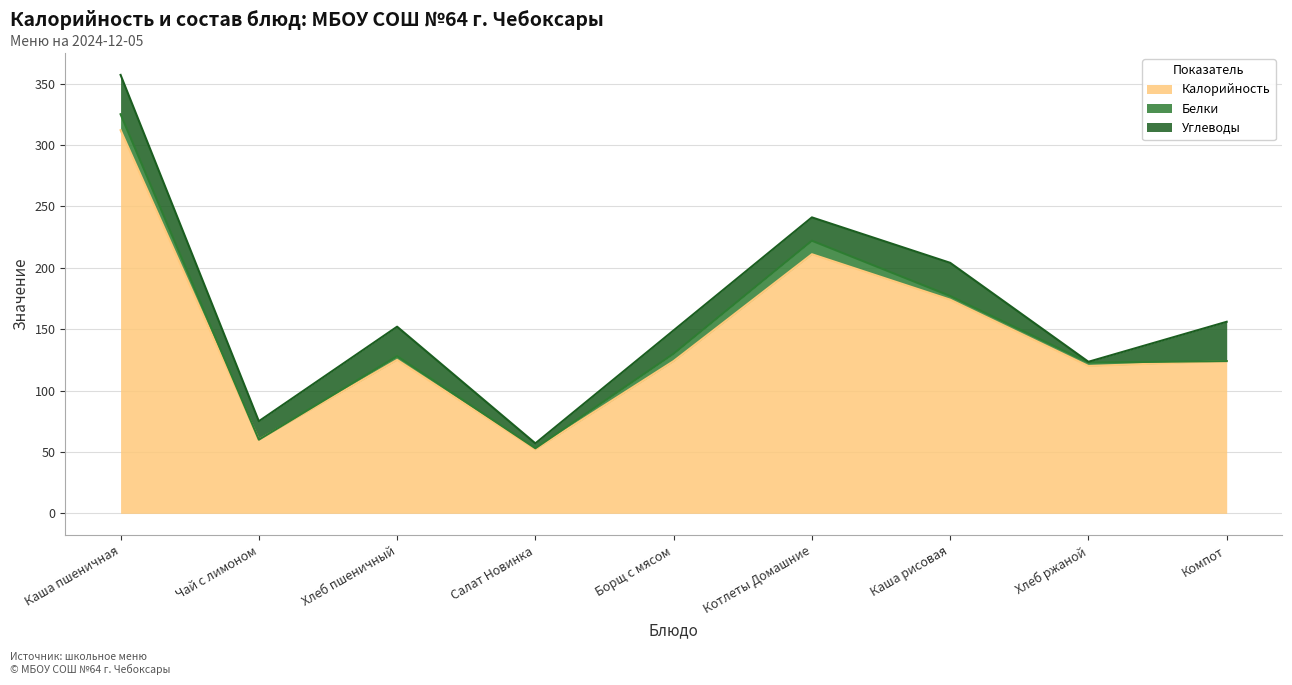

Which category has the highest value in the Белки series?

Каша пшеничная